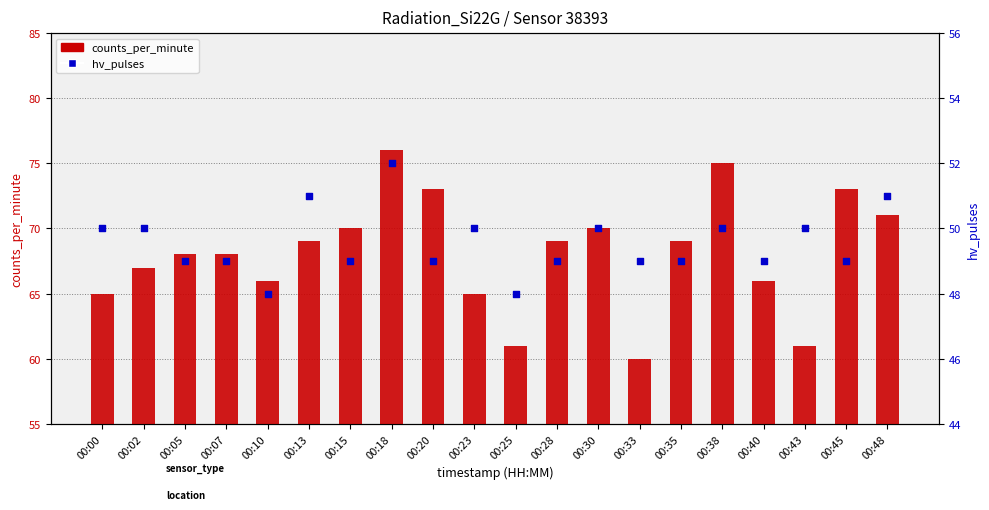

Which series has the largest total across all categories?

counts_per_minute